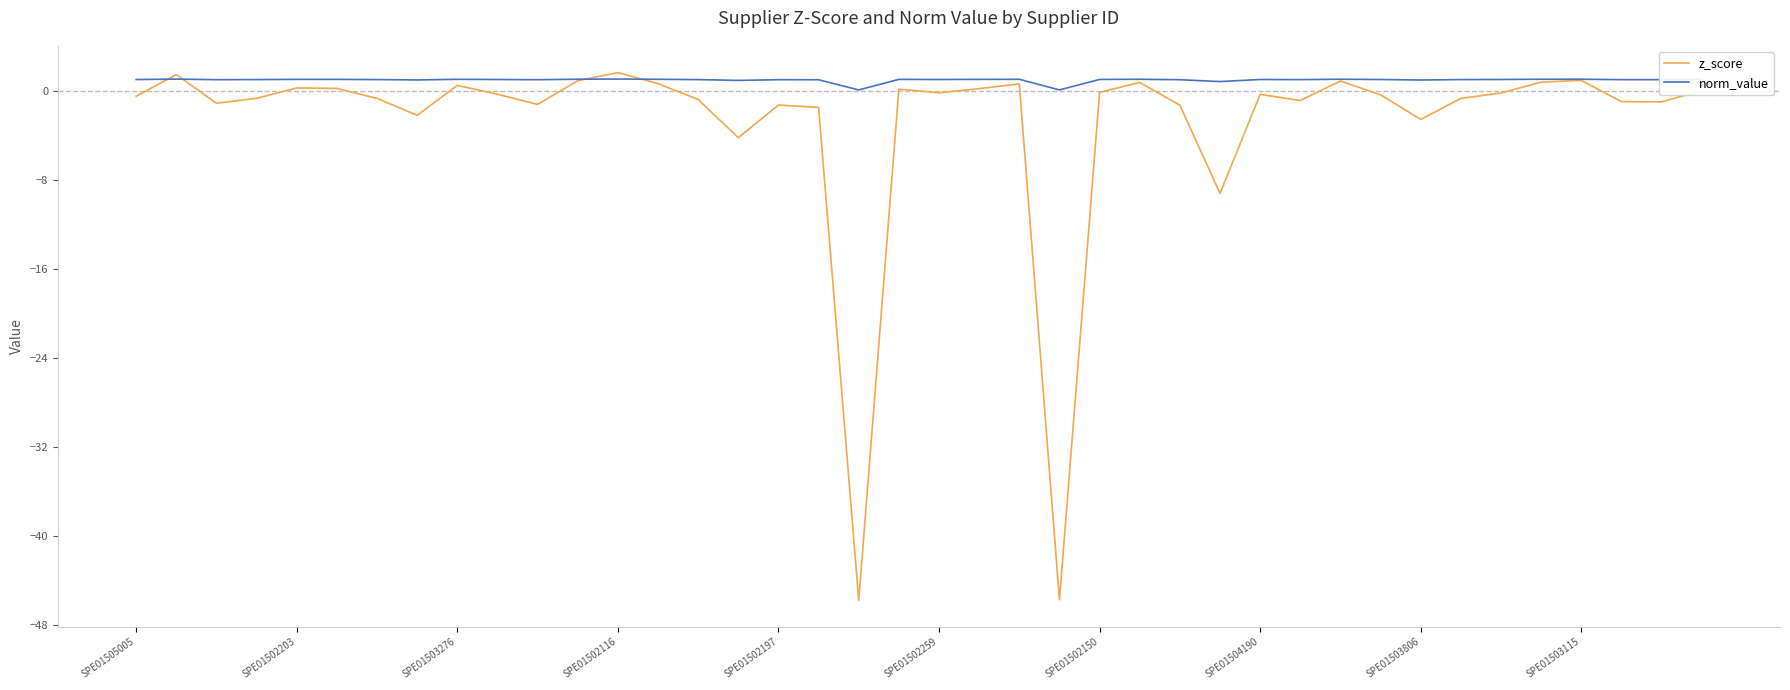

Which series has the largest total across all categories?

norm_value